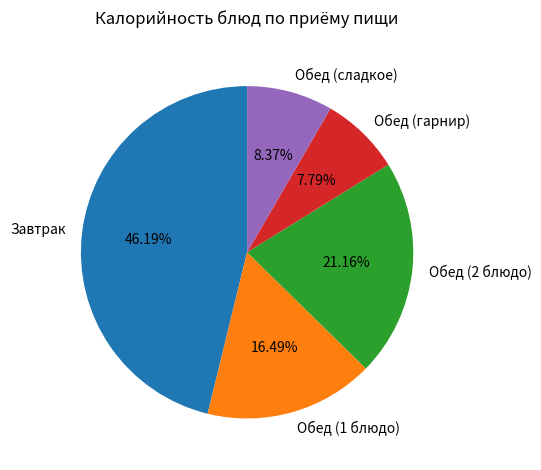

Count the number of slices in the pie.

5